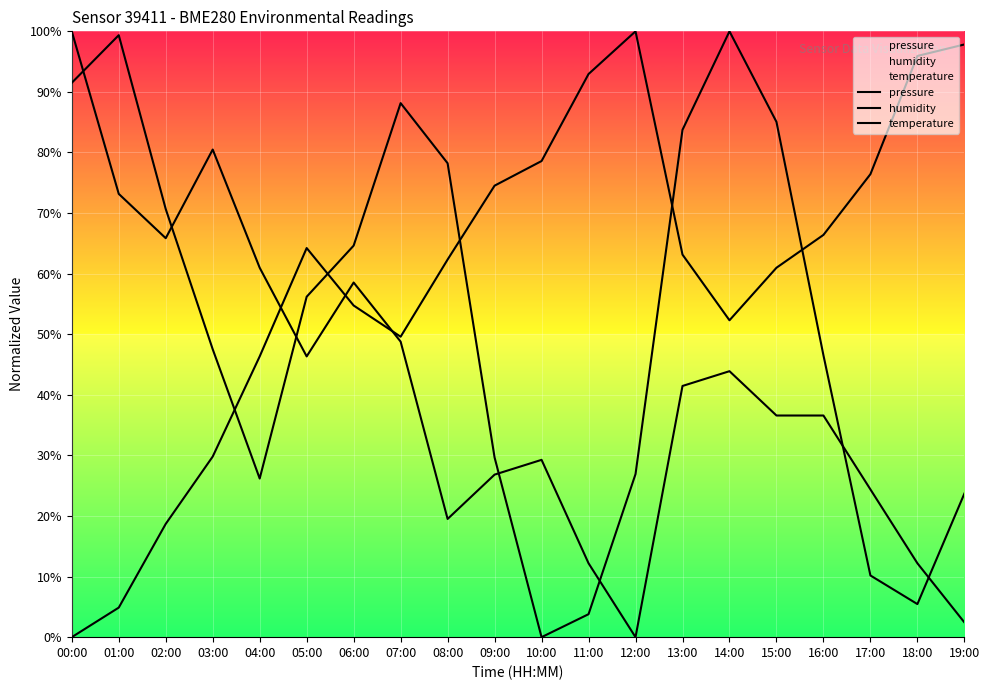

How many lines are shown in the chart?

3